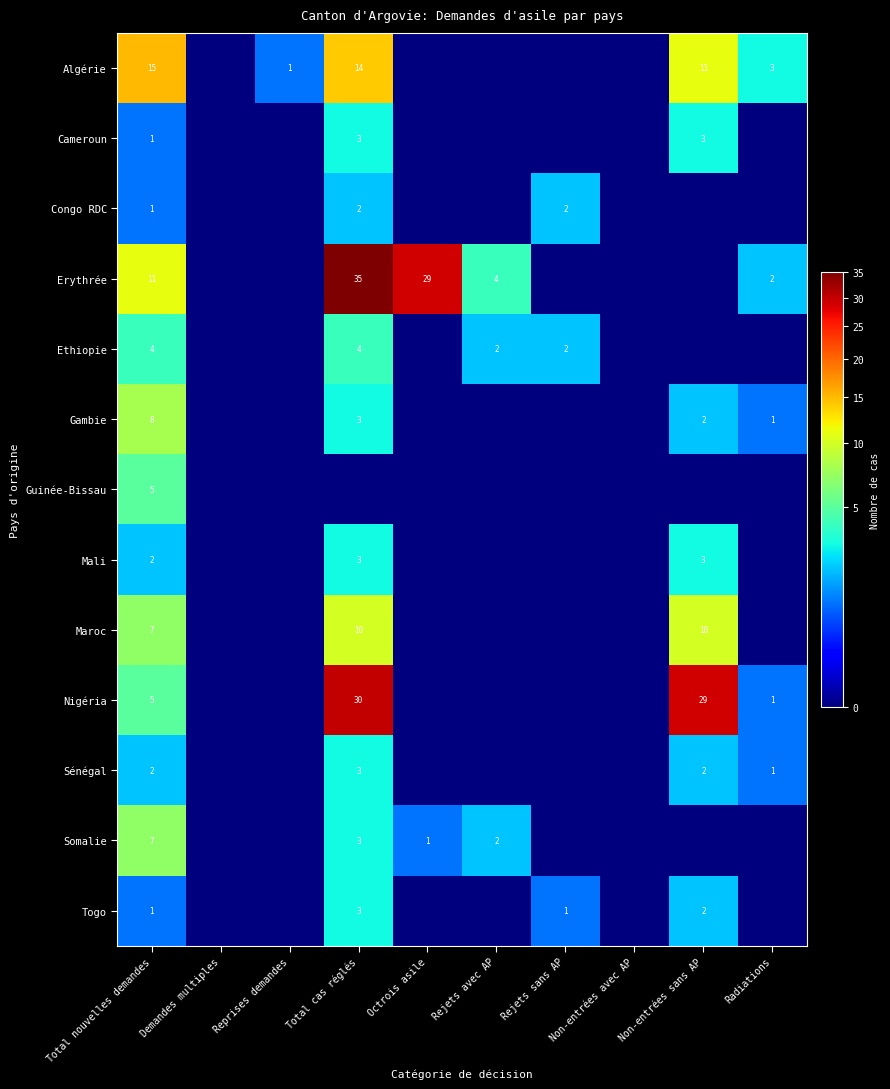

How many categories are shown in the chart?

10